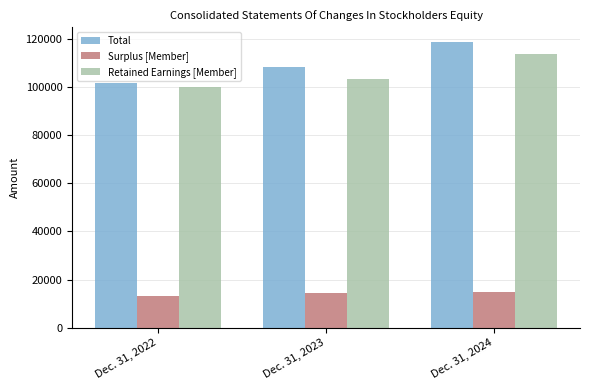

How many Retained Earnings [Member] values are between 100278 and 114012?

3